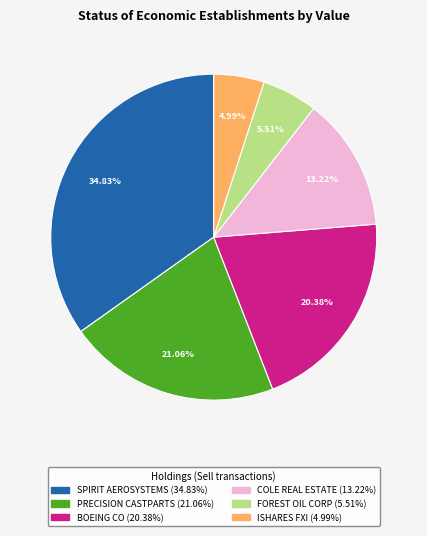

How many segments does this pie chart have?

6